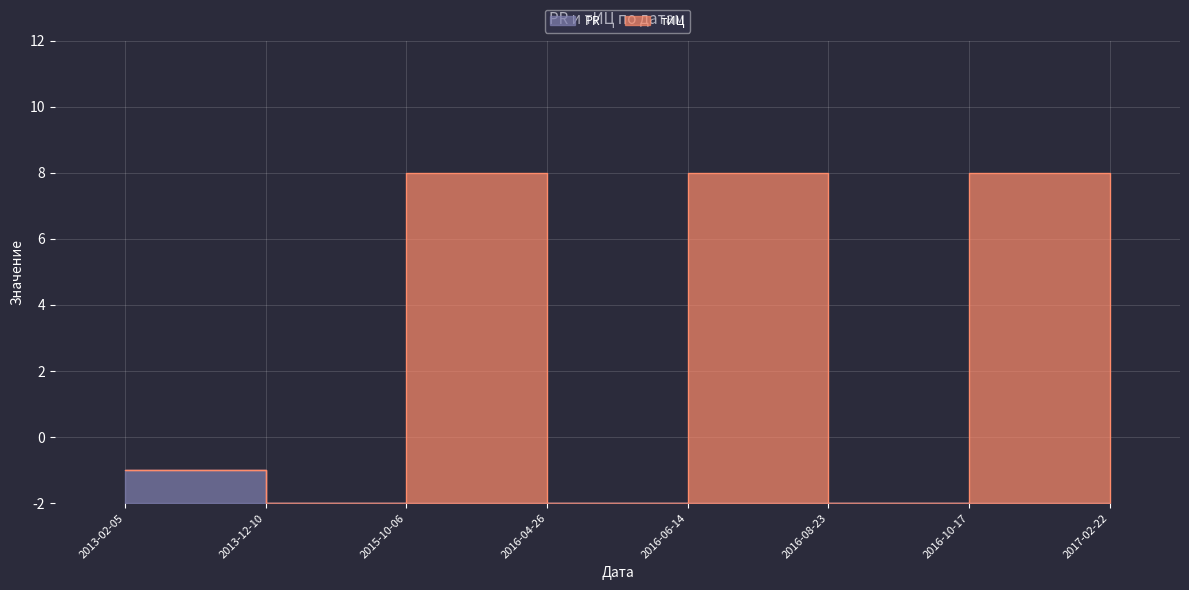

True or false: тИЦ and PR intersect in this chart.

False